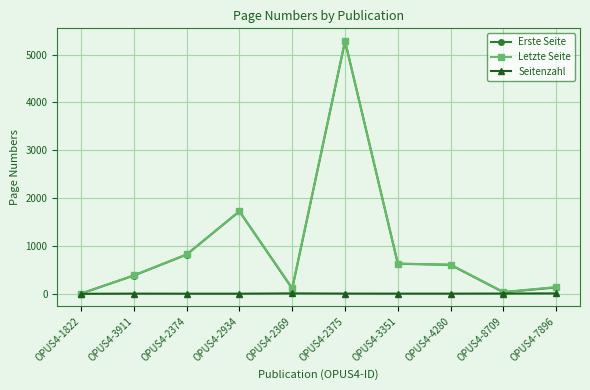

The value of Letzte Seite at OPUS4-3911 is 118. True or false?

False